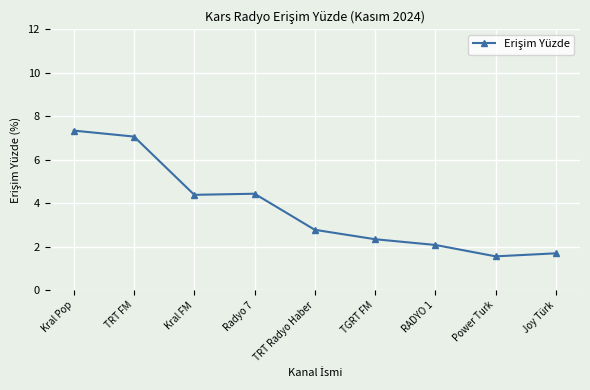

At which category does the data reach its first local peak?

Radyo 7